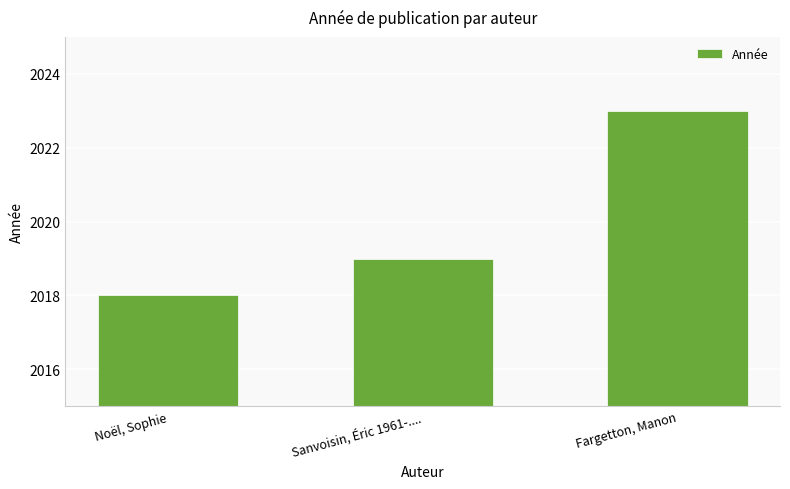

Rank the categories by value from lowest to highest.

Noël, Sophie, Sanvoisin, Éric 1961-...., Fargetton, Manon